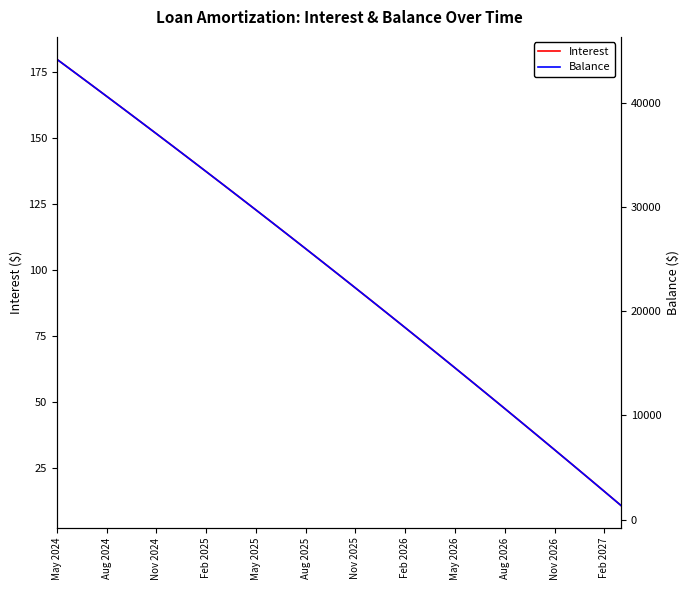

Is it true that Interest equals 151.5 at Nov 2024?

True